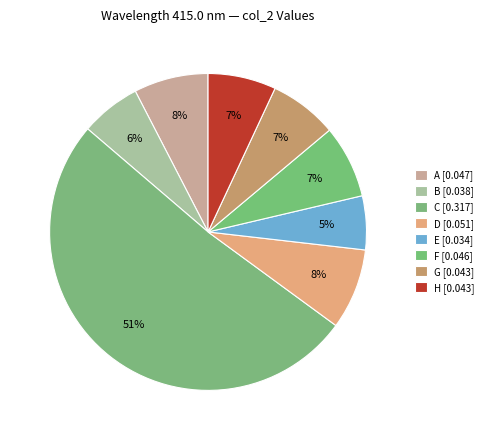

To the nearest percent, what is the difference between the largest and smallest slice percentages?

46%